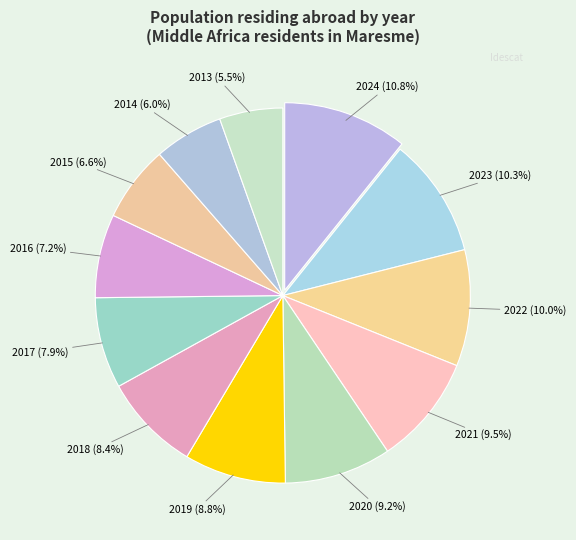

To the nearest percent, what is the difference between the 2024 and 2016 slice percentages?

4%